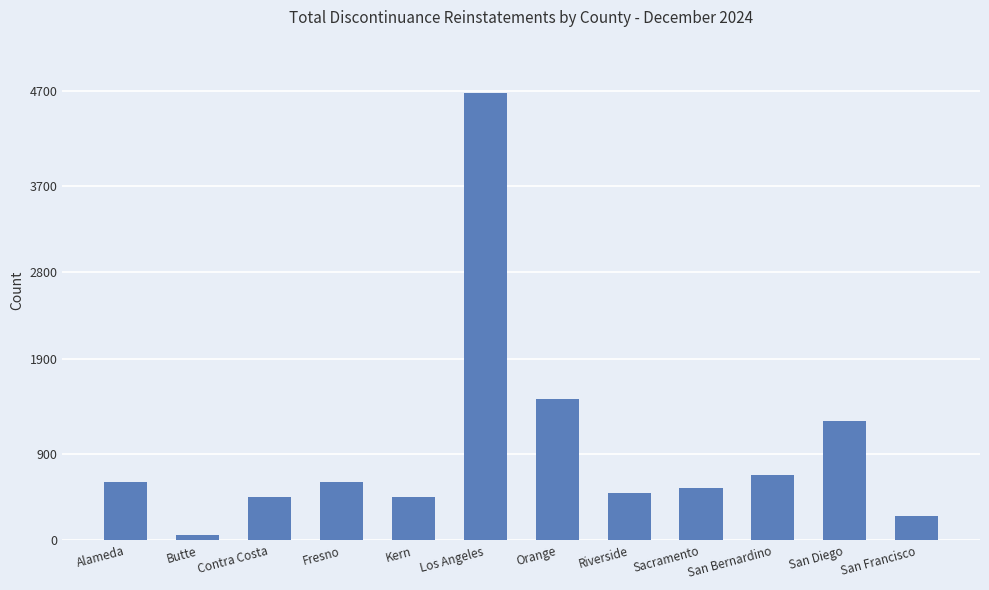

The chart shows a value of 51 at Butte. True or false?

True